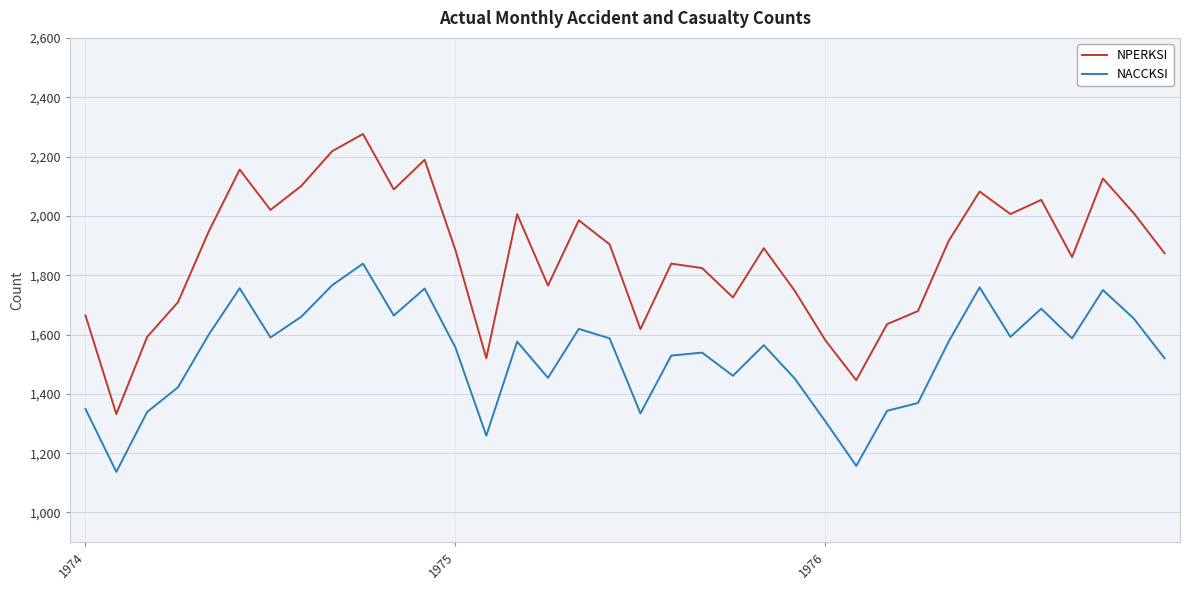

How many interior local valleys does the NPERKSI series have?

10